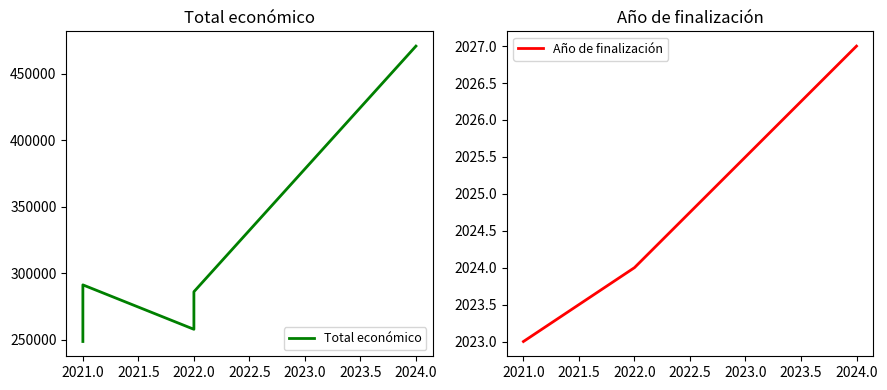

At which category is the sum across all series the highest?

2024.0